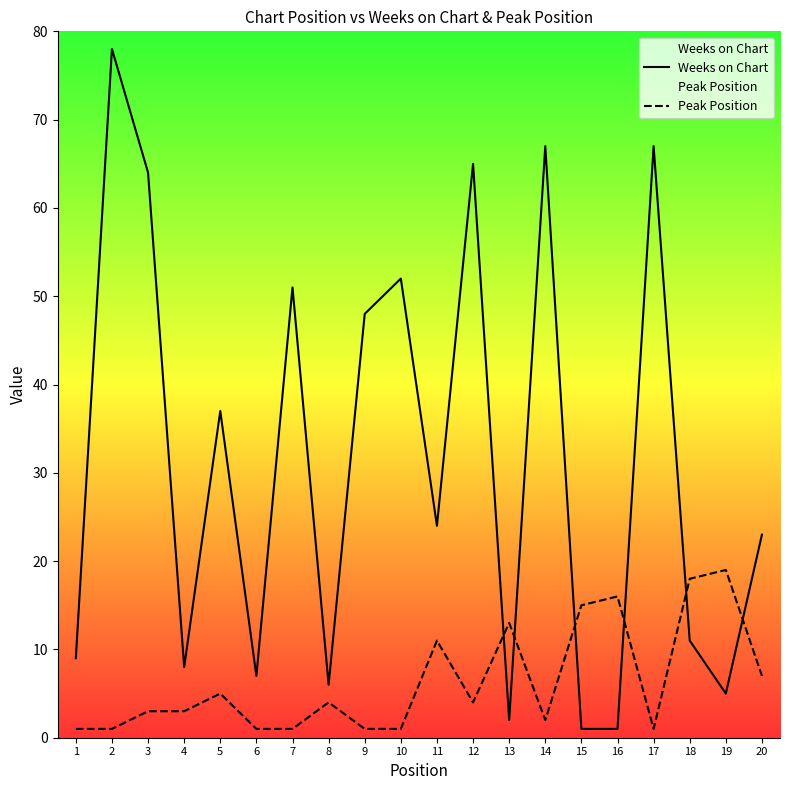

Is it true that Peak Position equals 2 at 10?

False